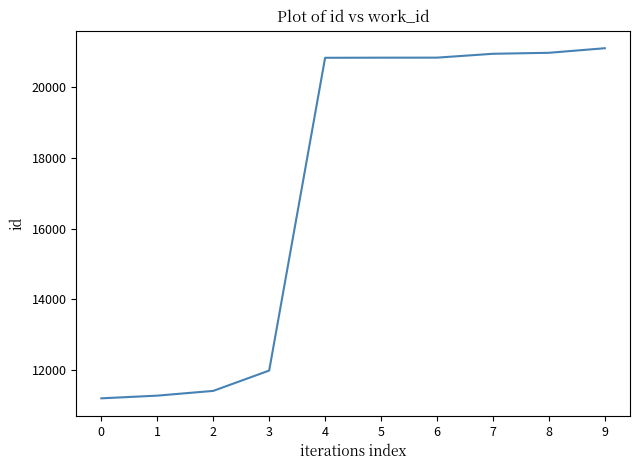

What is the greatest value displayed?

21102